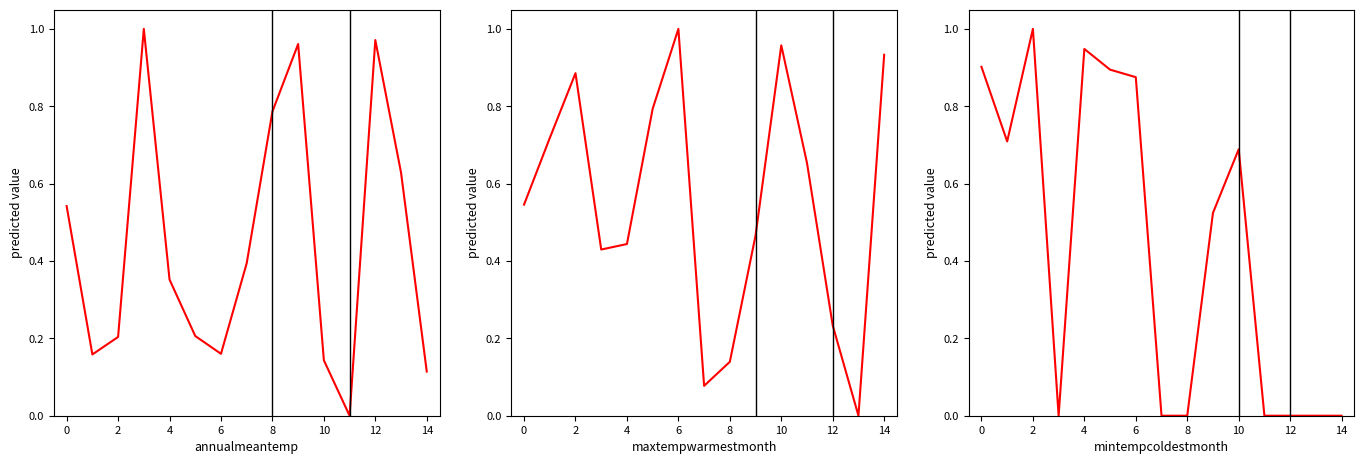

How many positive values does the Longitude series have?

14